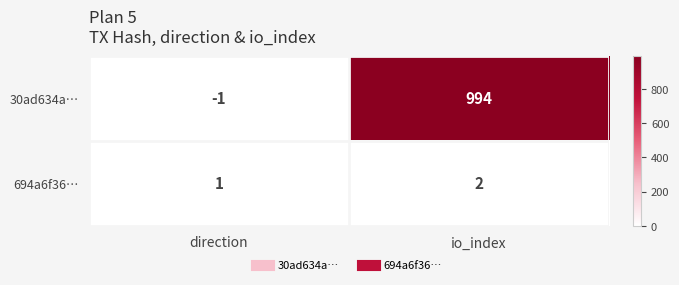

Reading right to left, transcribe all the data shown in this chart.

30ad634a…: io_index=994	direction=-1
694a6f36…: io_index=2	direction=1